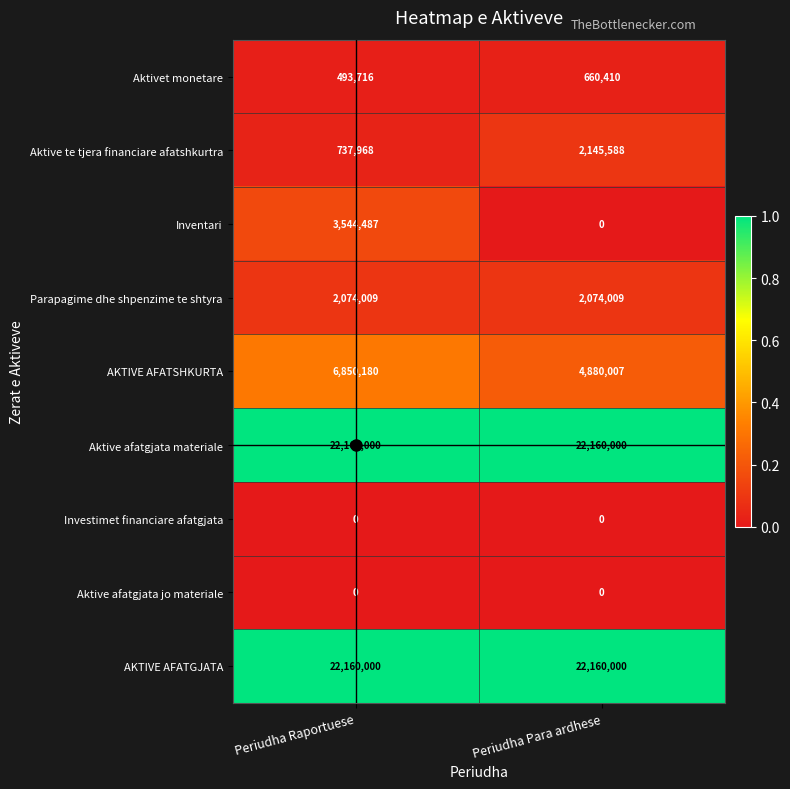

True or false: AKTIVE AFATSHKURTA has a value of 6850180 at Periudha Raportuese.

True